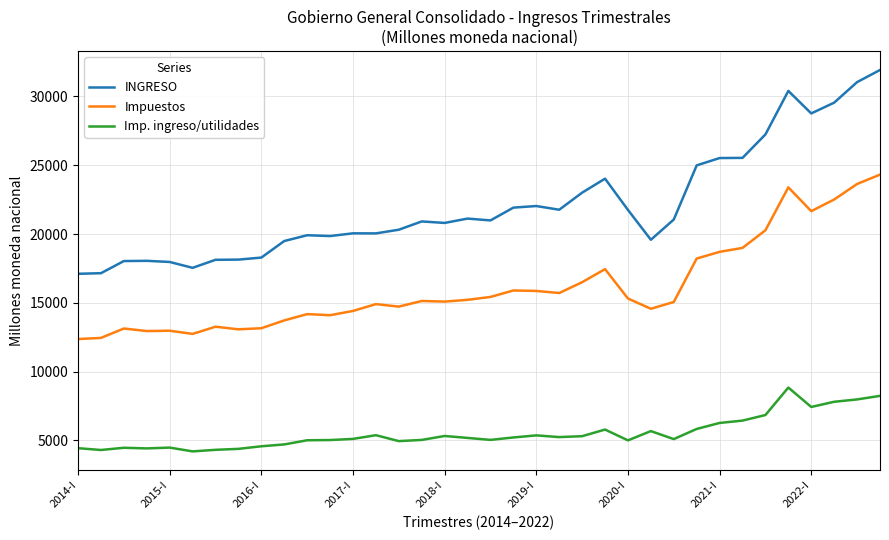

List the series in order of their overall mean, highest first.

INGRESO, Impuestos, Imp. ingreso/utilidades